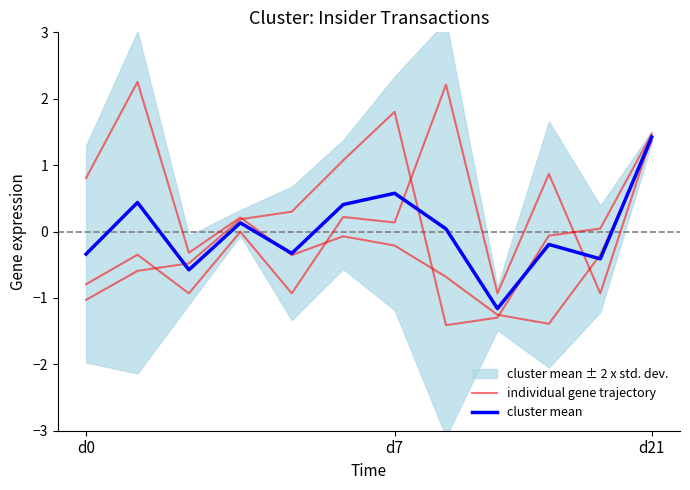

The value of cluster mean at d7 is 0.8. True or false?

False